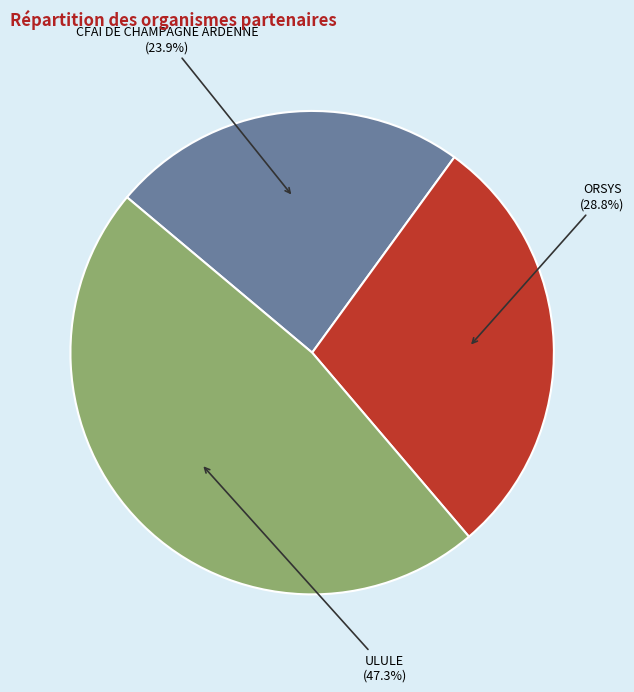

Does any single category account for the majority?

No